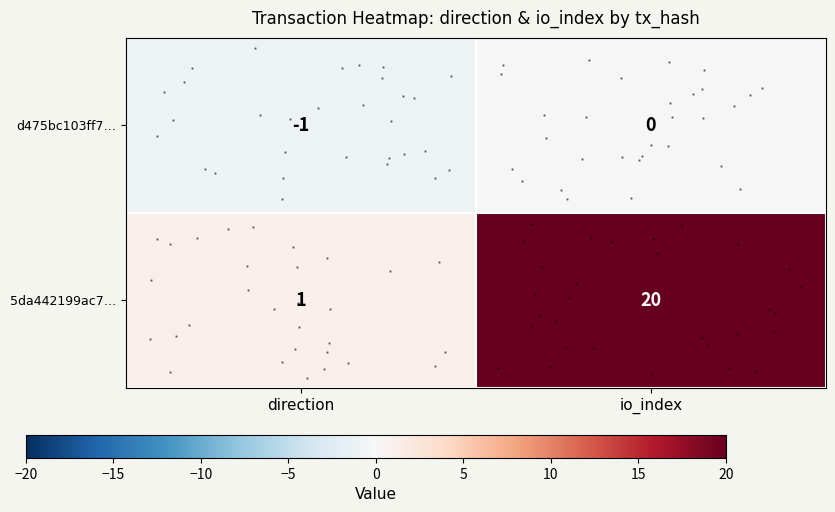

What is the smallest value displayed?

-1